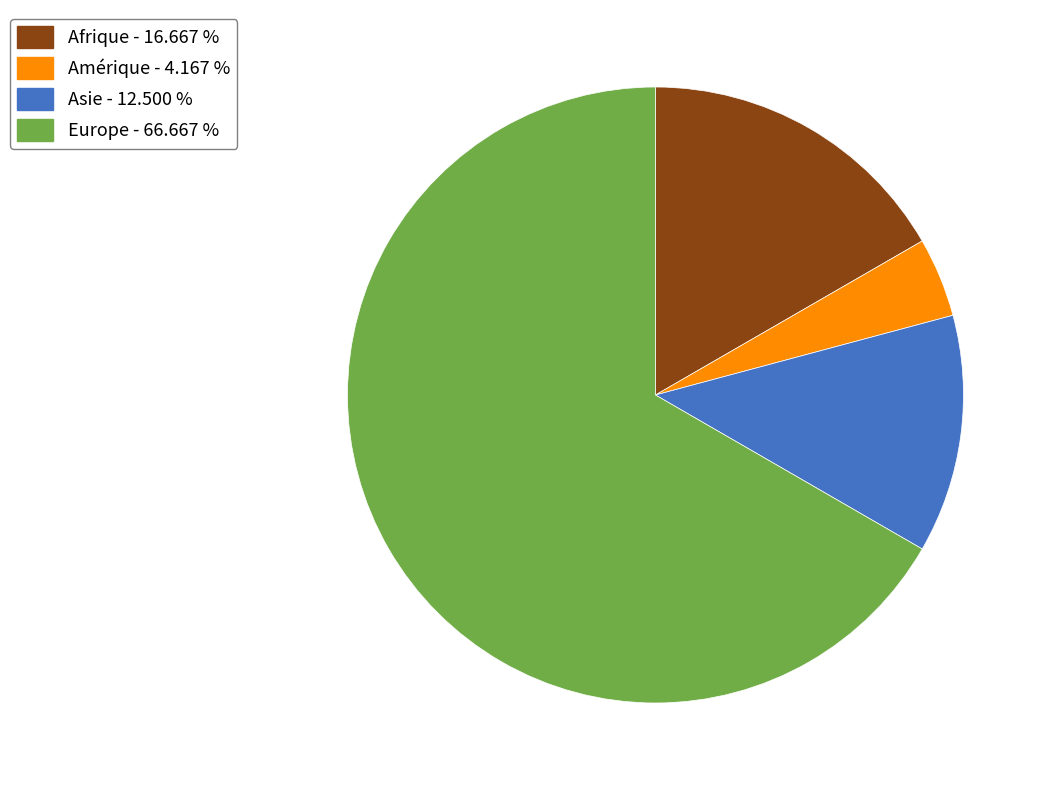

Count the number of slices in the pie.

4